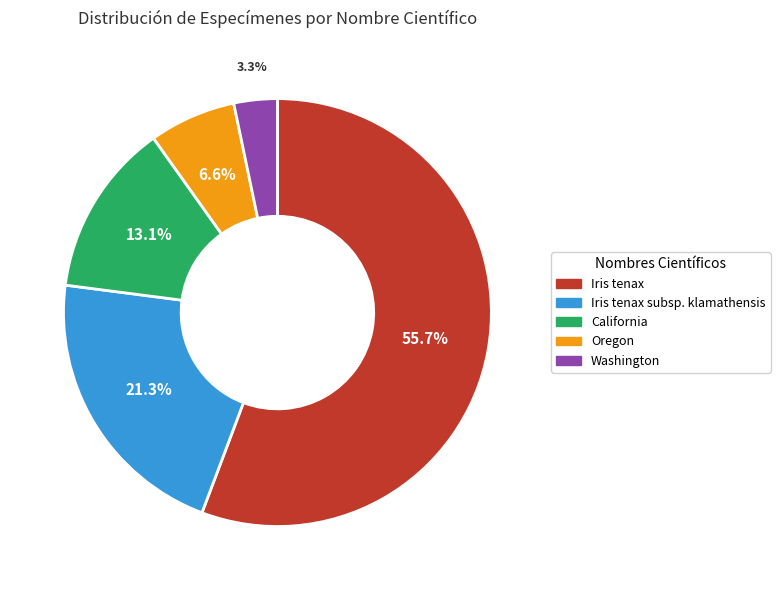

Which category has the biggest portion of the pie?

Iris tenax